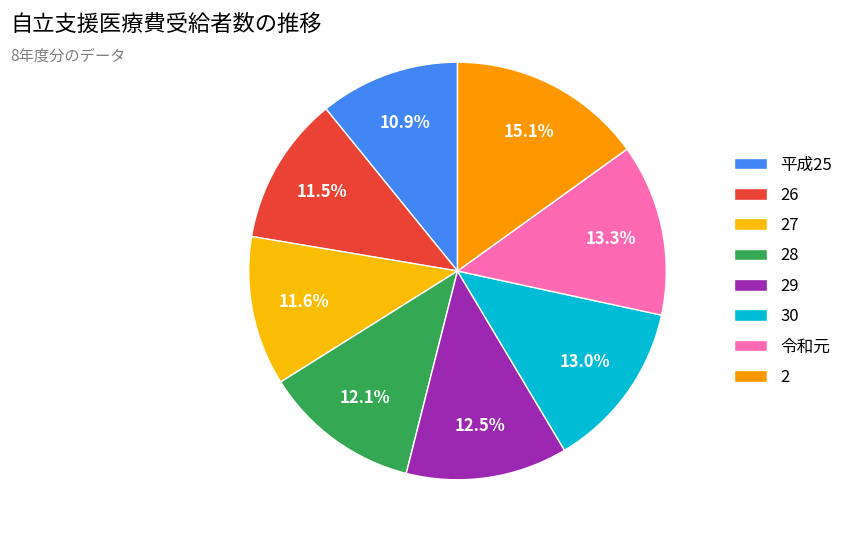

Is the sum of 平成25 and 27 greater than half?

No